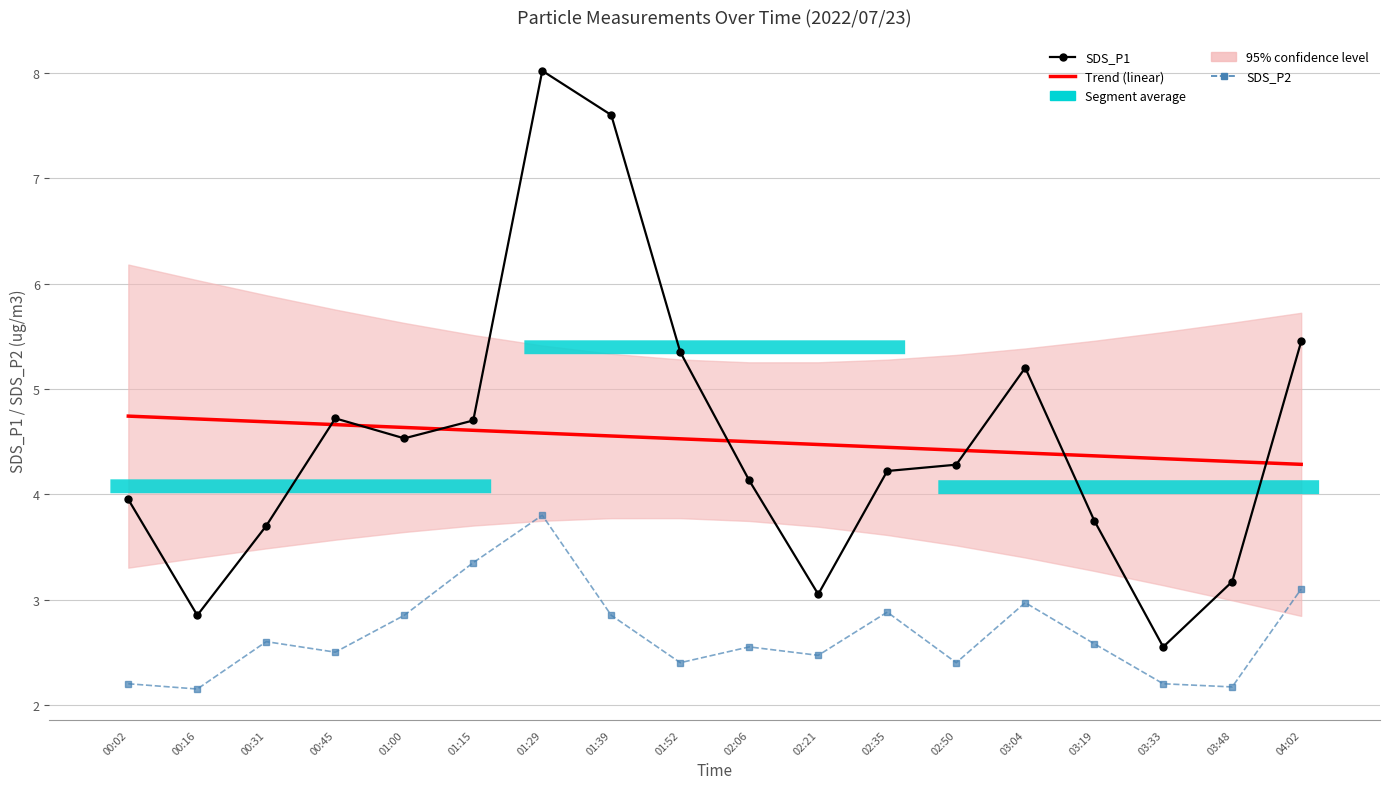

Which has a higher value, 03:19 or 00:16?

03:19